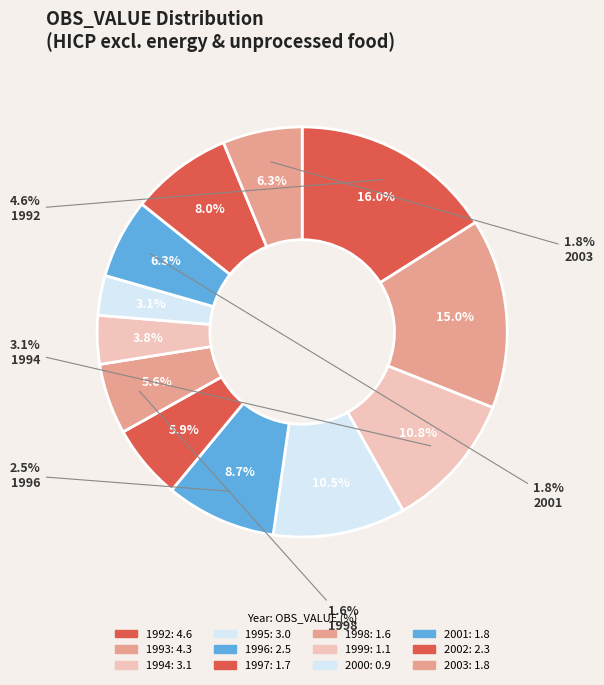

To the nearest percent, what is the difference between the 2003 and 1999 slice percentages?

2%